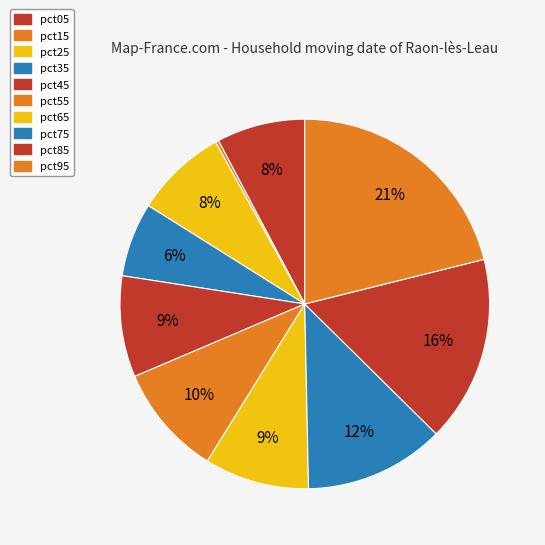

Is the sum of pct55 and pct95 greater than half?

No